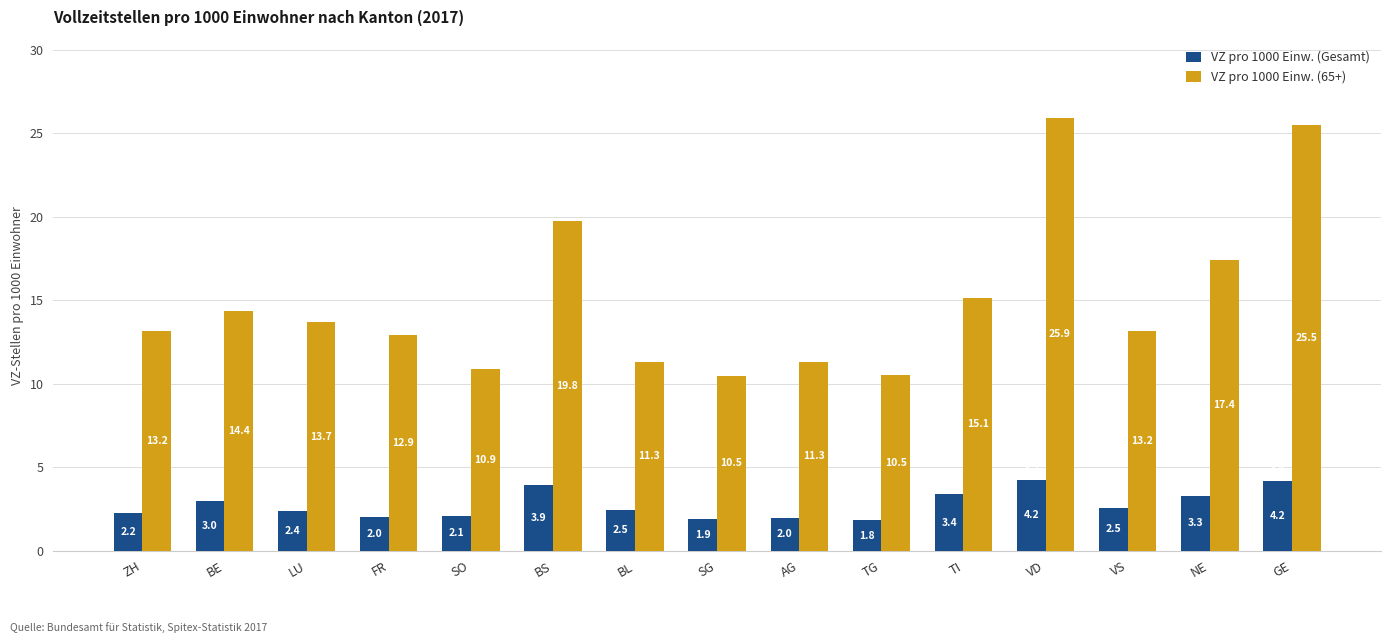

What is the spread (max minus min) of values at TI?

11.8